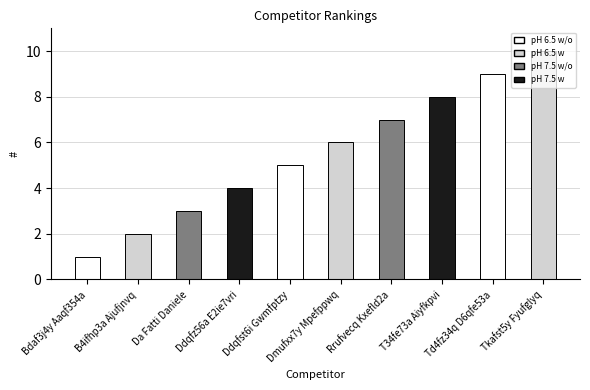

List the labels in order of value, largest first.

Tkafst5y Fyufglyq, Td4fz34q D6qfe53a, T34fe73a Aiyfkpvi, Rrufvecq Kxefld2a, Dmufxx7y Mpefppwq, Ddqfst6i Gwmfptzy, Ddqfz56a E2ie7vri, Da Fatti Daniele, B4ifhp3a Ajufjnvq, Bdaf3j4y Aaqf354a